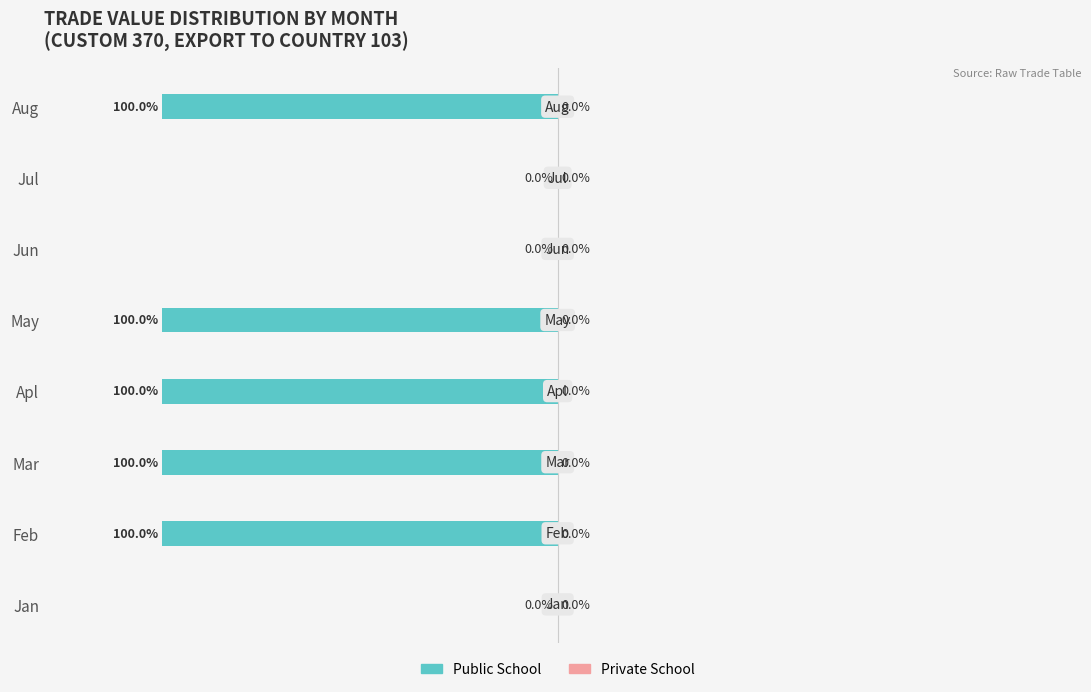

Which has a higher value, Jul or Feb?

Jul